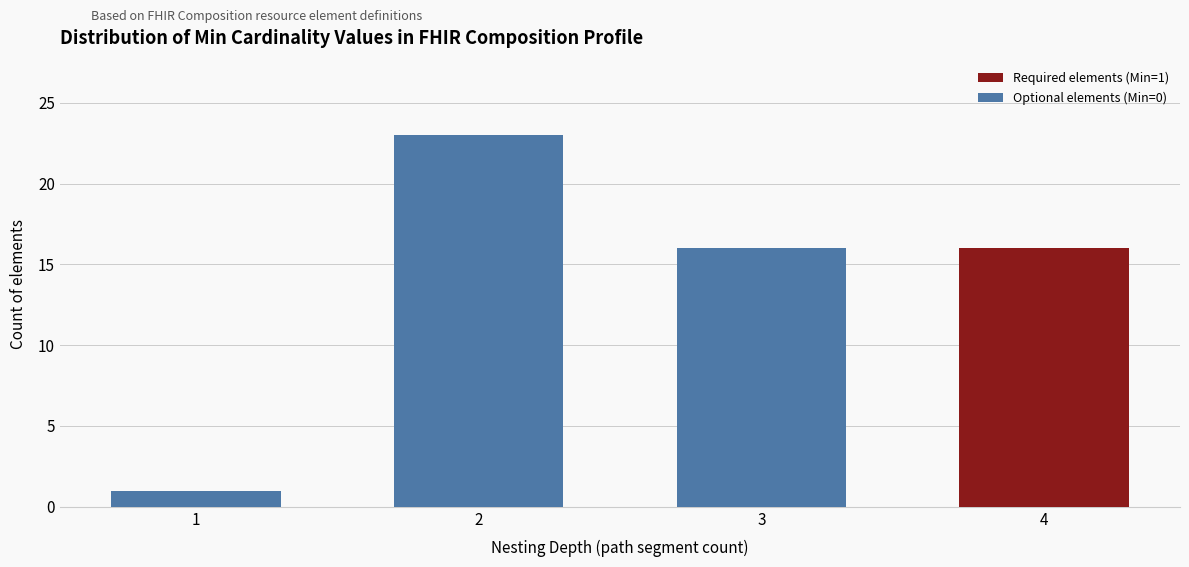

Reading left to right, list the values for the Optional elements (Min=0) series.

1=1	2=23	3=16	4=0